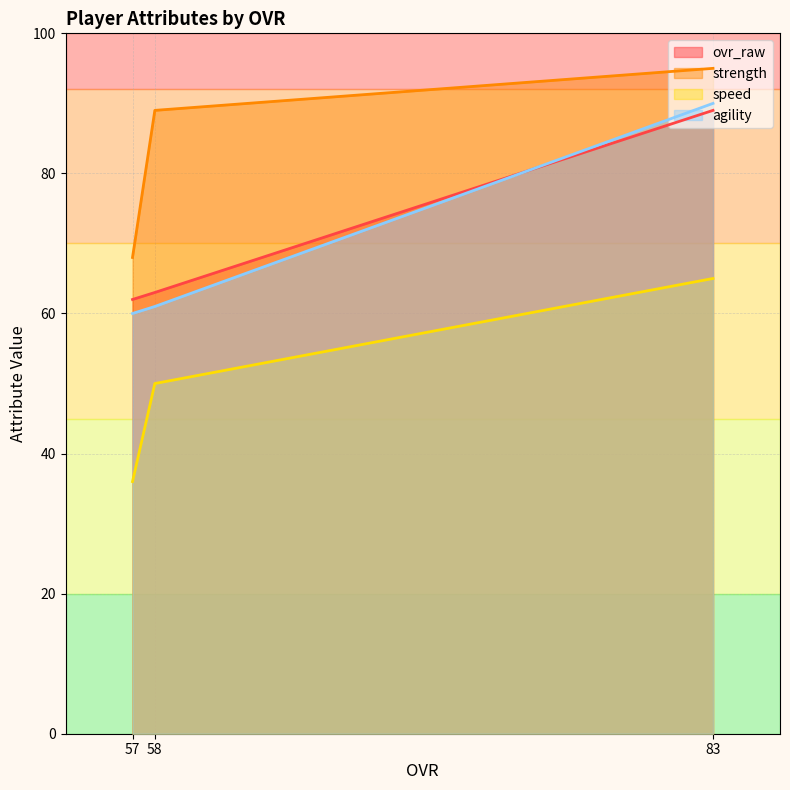

At how many categories does at least one series exceed 58?

3